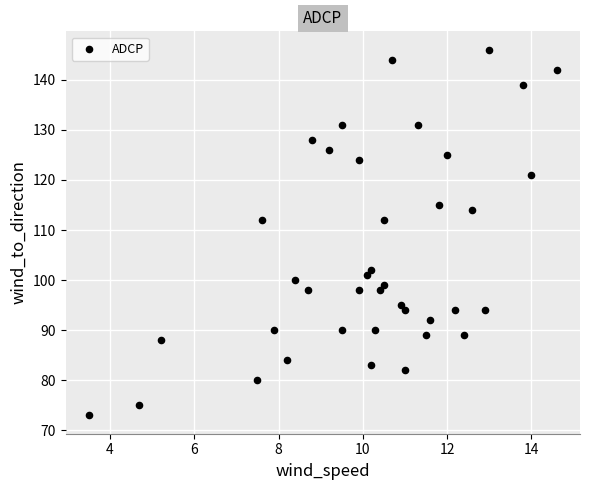

What is the range of Y values (max minus min)?

73